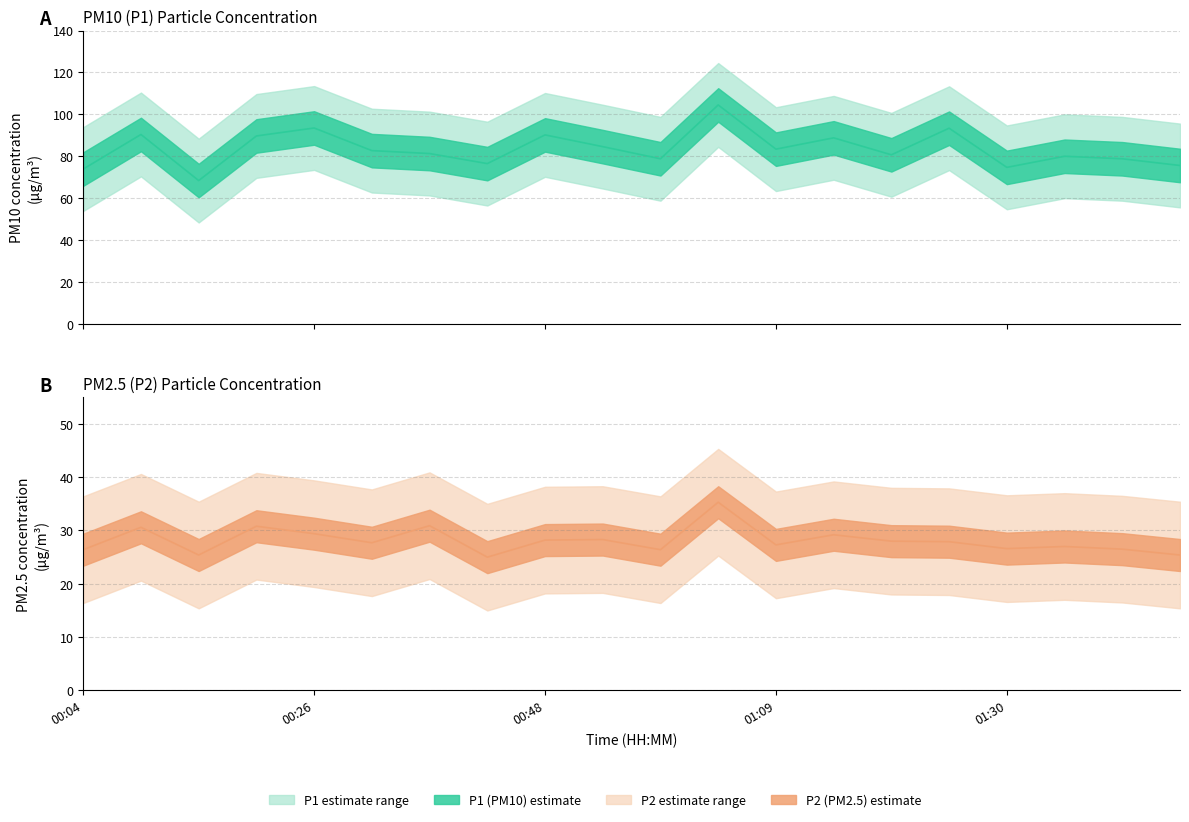

What is the value of the P1 (PM10) line point at the 11th from the left?

78.8